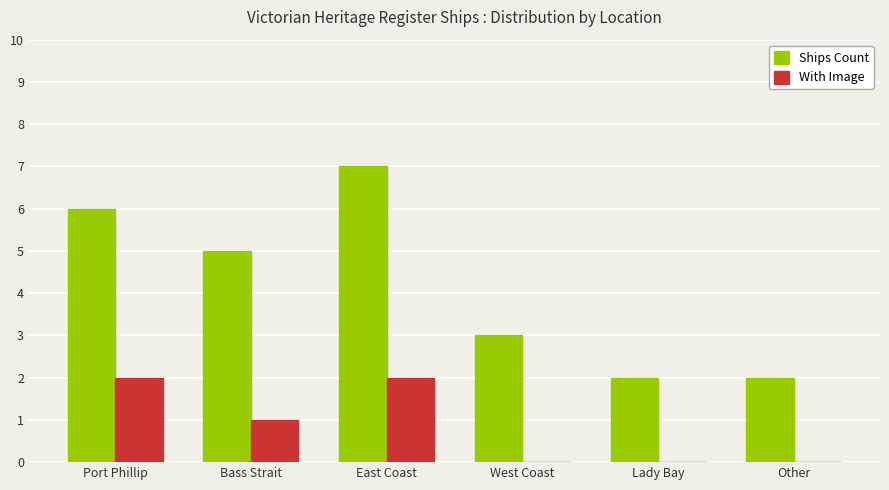

Which series has the largest total across all categories?

Ships Count